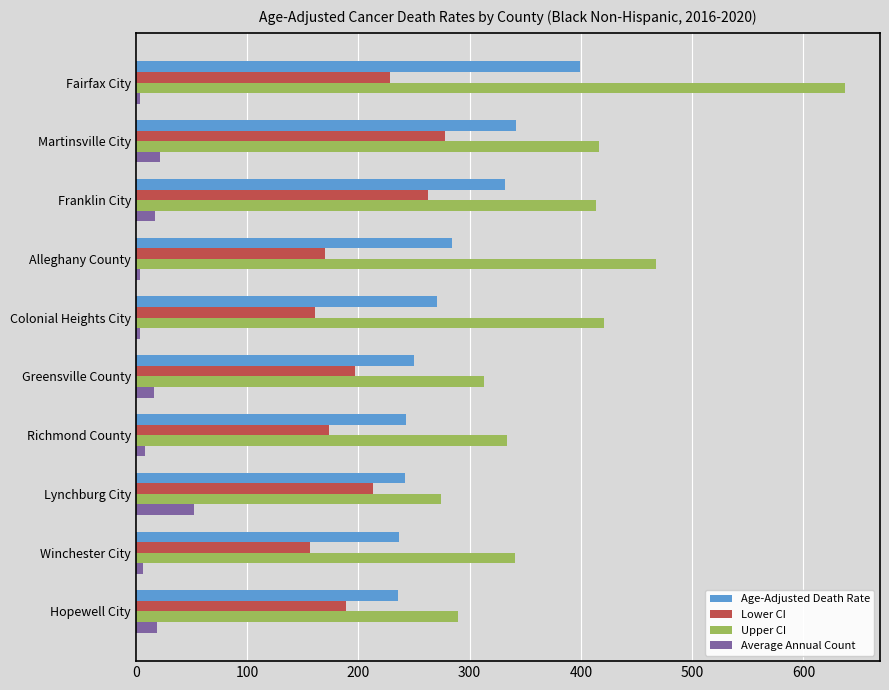

What is the difference between the maximum and minimum values in the Age-Adjusted Death Rate series?

163.8